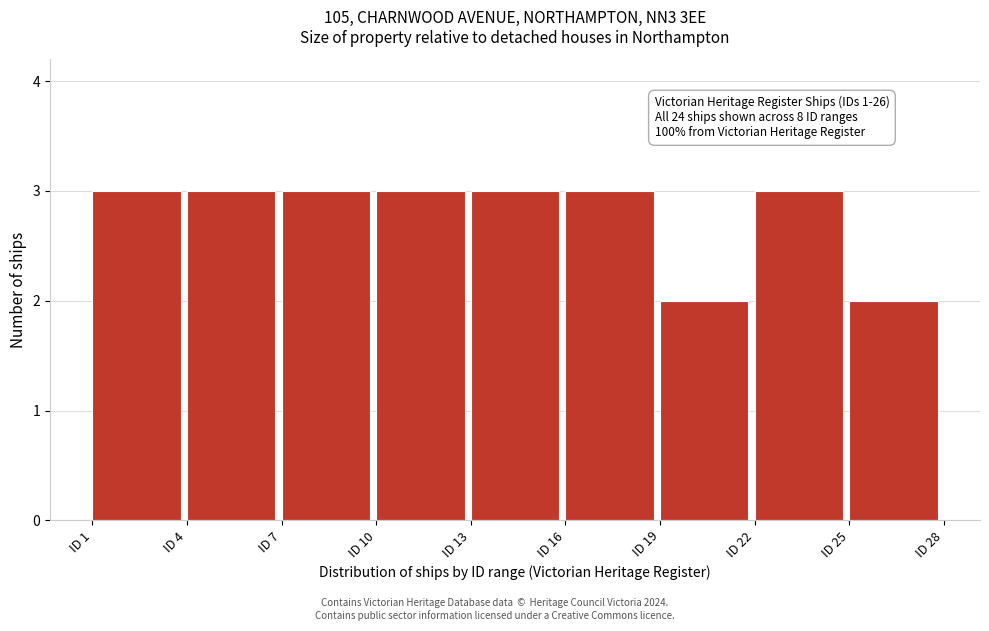

Reading left to right, transcribe all the data shown in this chart.

ID 1=3	ID 4=3	ID 7=3	ID 10=3	ID 13=3	ID 16=3	ID 19=2	ID 22=3	ID 25=2